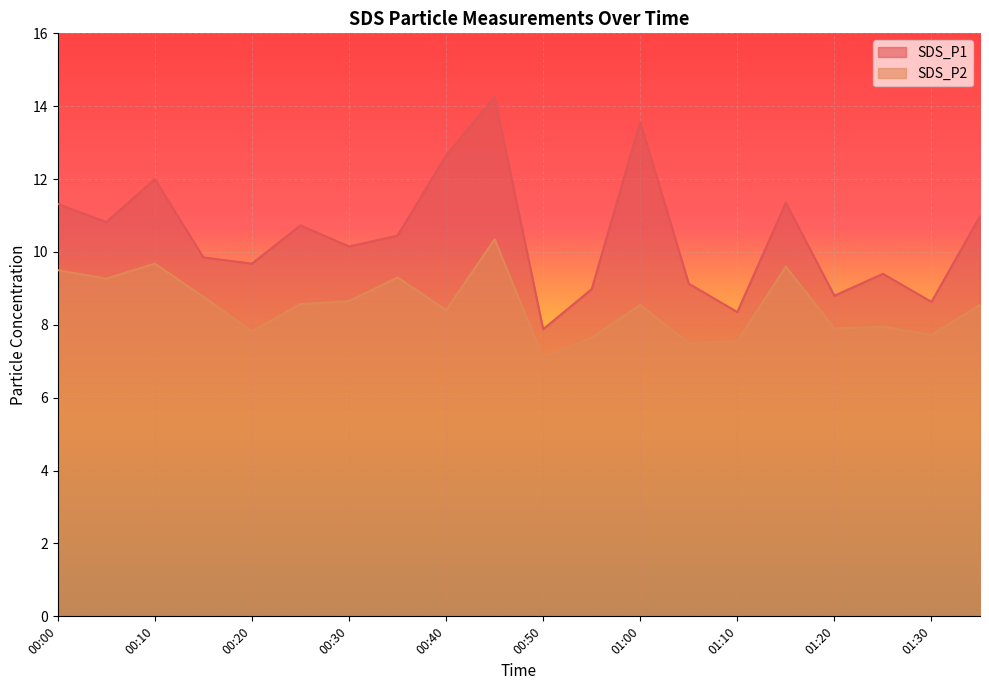

Reading left to right, what are all the values shown in this chart?

SDS_P1: 00:00=11.3	00:05=10.8	00:10=12.0	00:15=9.8	00:20=9.7	00:25=10.7	00:30=10.2	00:35=10.4	00:40=12.7	00:45=14.2	00:50=7.9	00:55=9.0	01:00=13.6	01:05=9.1	01:10=8.3	01:15=11.3	01:20=8.8	01:25=9.4	01:30=8.6	01:35=11.0
SDS_P2: 00:00=9.5	00:05=9.3	00:10=9.7	00:15=8.8	00:20=7.8	00:25=8.6	00:30=8.7	00:35=9.3	00:40=8.4	00:45=10.3	00:50=7.1	00:55=7.7	01:00=8.6	01:05=7.5	01:10=7.5	01:15=9.6	01:20=7.9	01:25=8.0	01:30=7.7	01:35=8.6